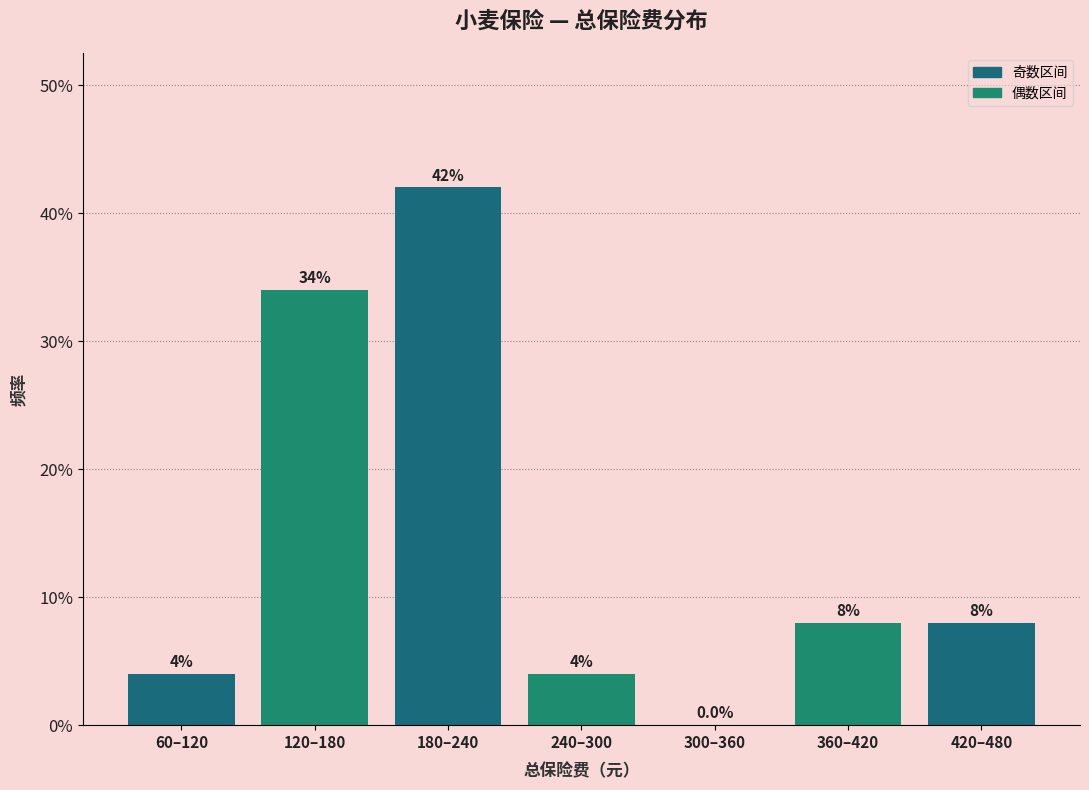

Reading left to right, transcribe all the data shown in this chart.

60–120=4	120–180=34	180–240=42	240–300=4	300–360=0	360–420=8	420–480=8